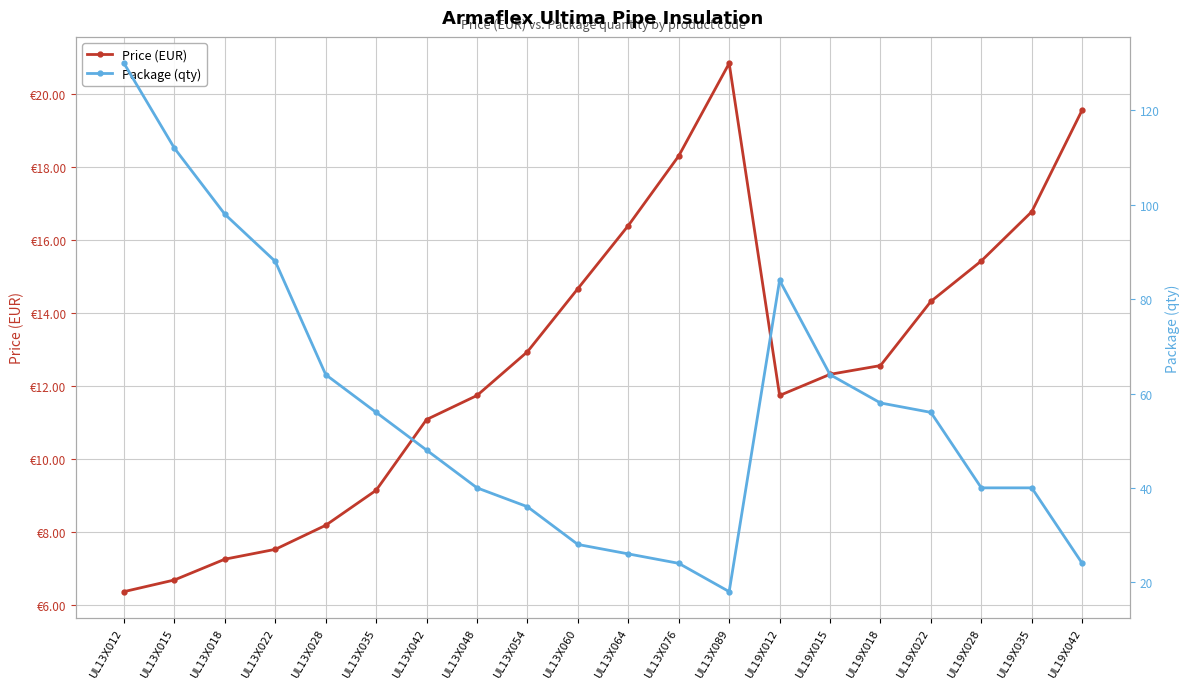

What is the approximate value of Package (qty) at UL13X089?

18.0